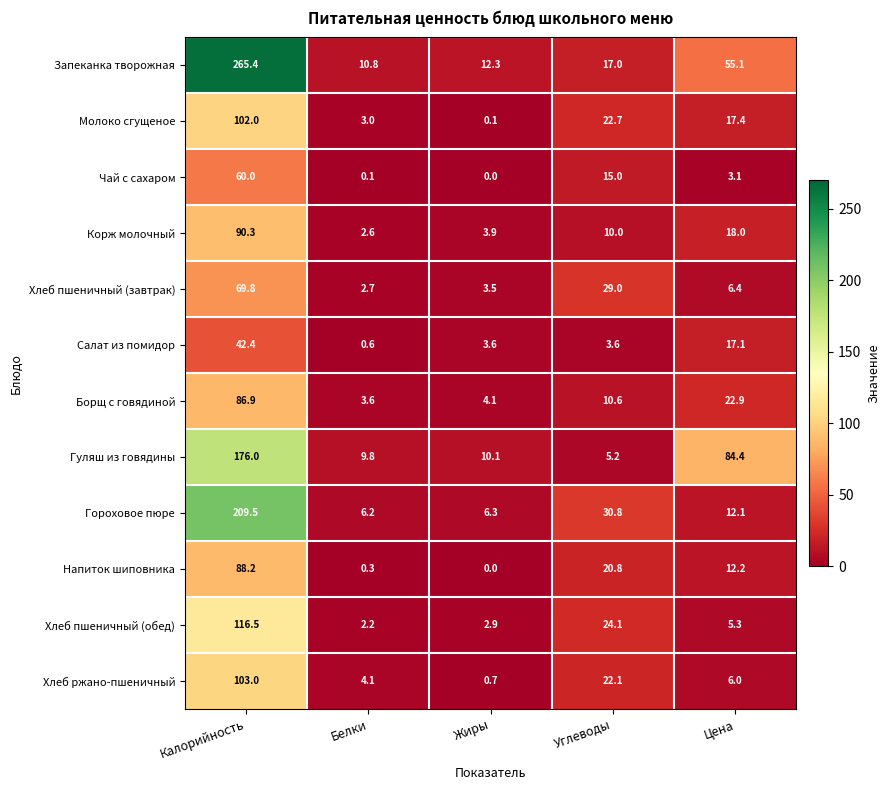

True or false: Напиток шиповника has a value of 39.3 at Калорийность.

False